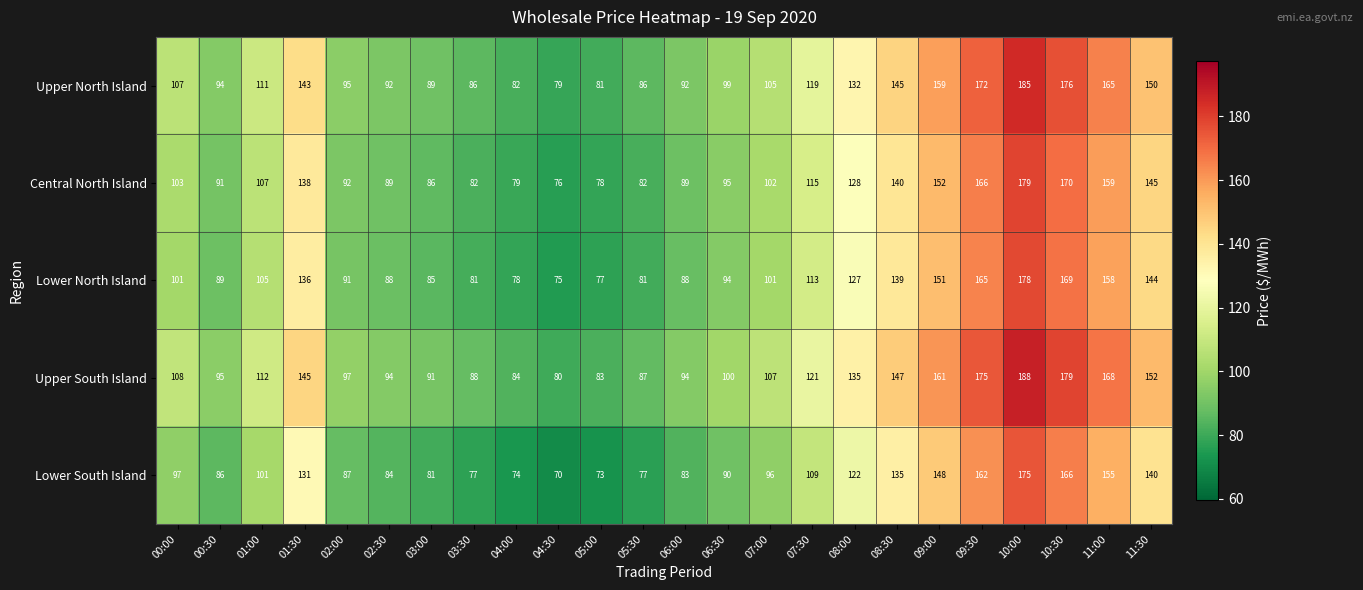

Is it true that Upper South Island equals 188 at 10:00?

True